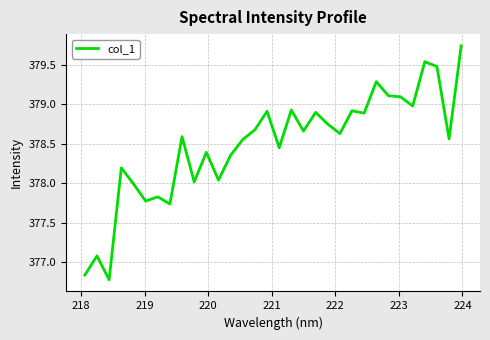

What is the difference between the maximum and minimum values?

3.0